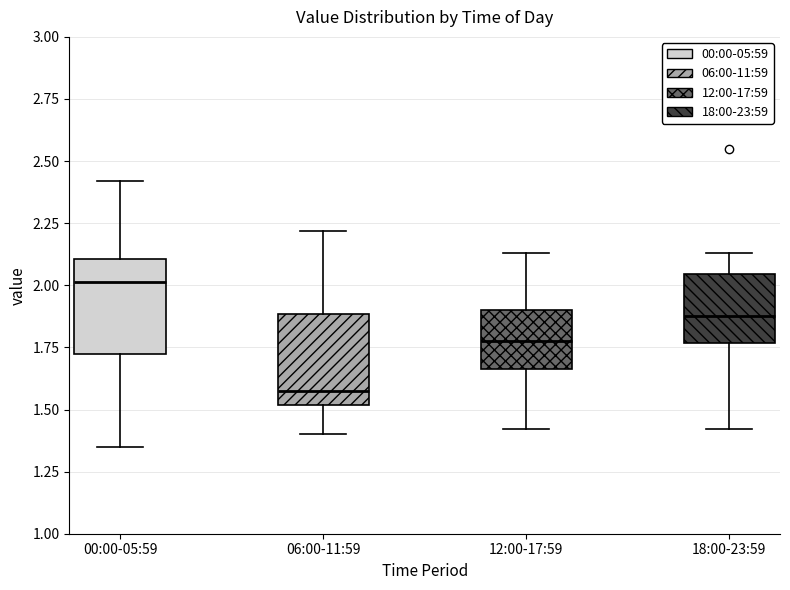

Reading left to right, read every box against the y-axis: the position of its median line, the range the box covers, and the ends of its whiskers. The values are not printed on the chart, so give them approximately, as read against the axis.

00:00-05:59: median 2.00, box 1.70 to 2.10, whiskers 1.35 to 2.40
06:00-11:59: median 1.60, box 1.50 to 1.90, whiskers 1.40 to 2.20
12:00-17:59: median 1.80, box 1.65 to 1.90, whiskers 1.40 to 2.15
18:00-23:59: median 1.90, box 1.75 to 2.05, whiskers 1.40 to 2.15